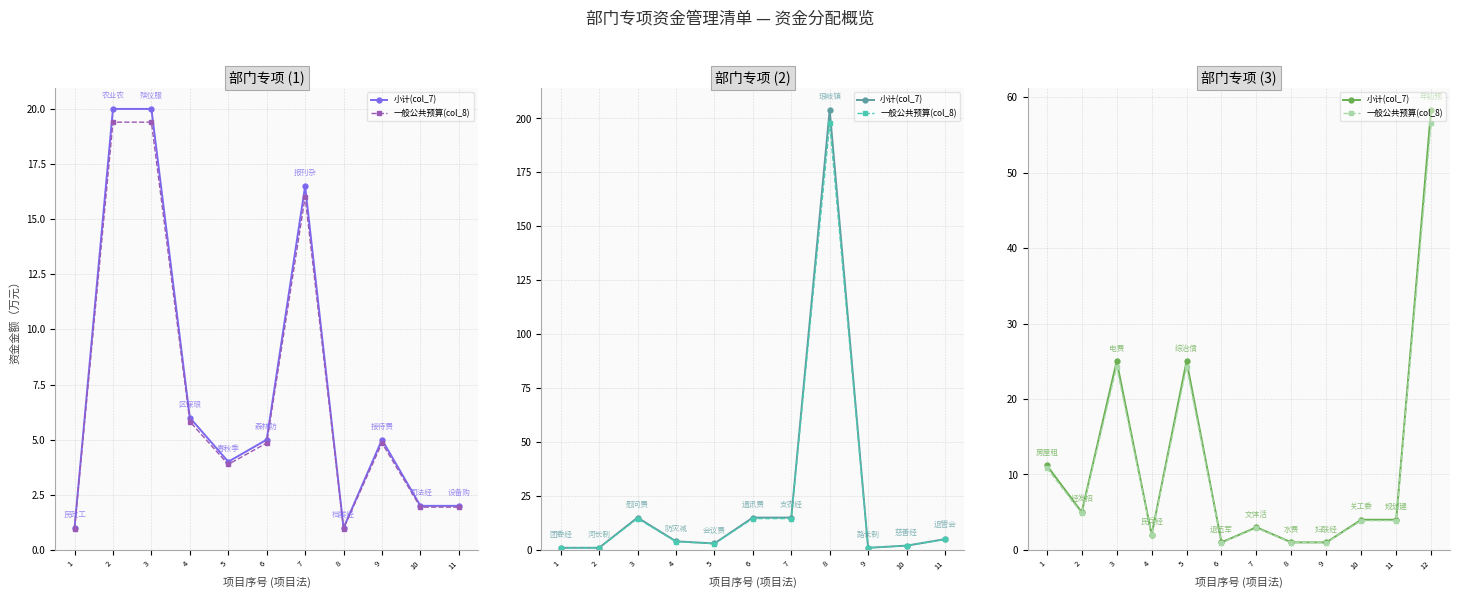

What is the difference between the second highest and second lowest values in the 小计(col_7) series?

24.0